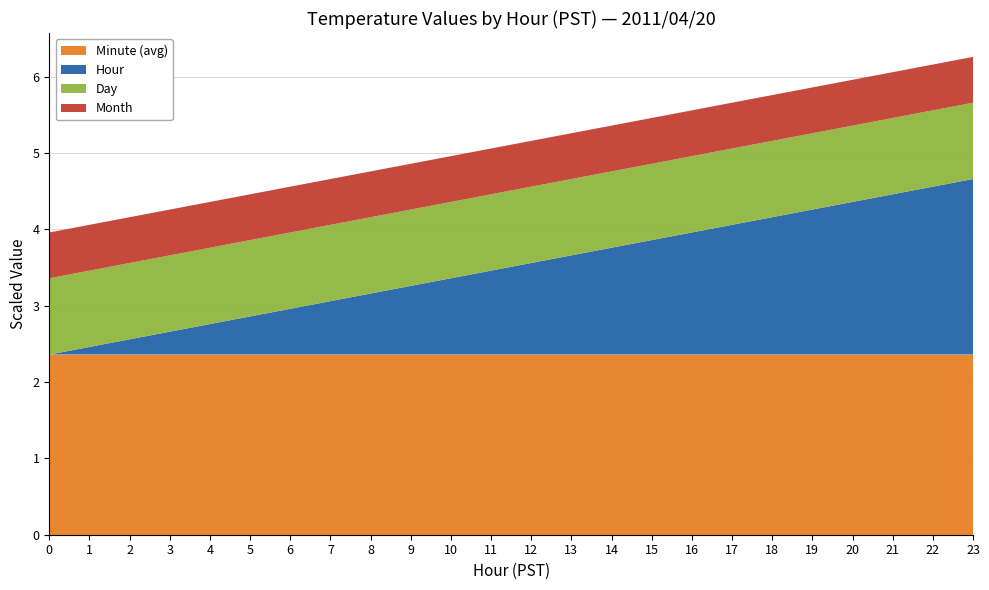

What is the maximum value for Minute (avg)?

2.4